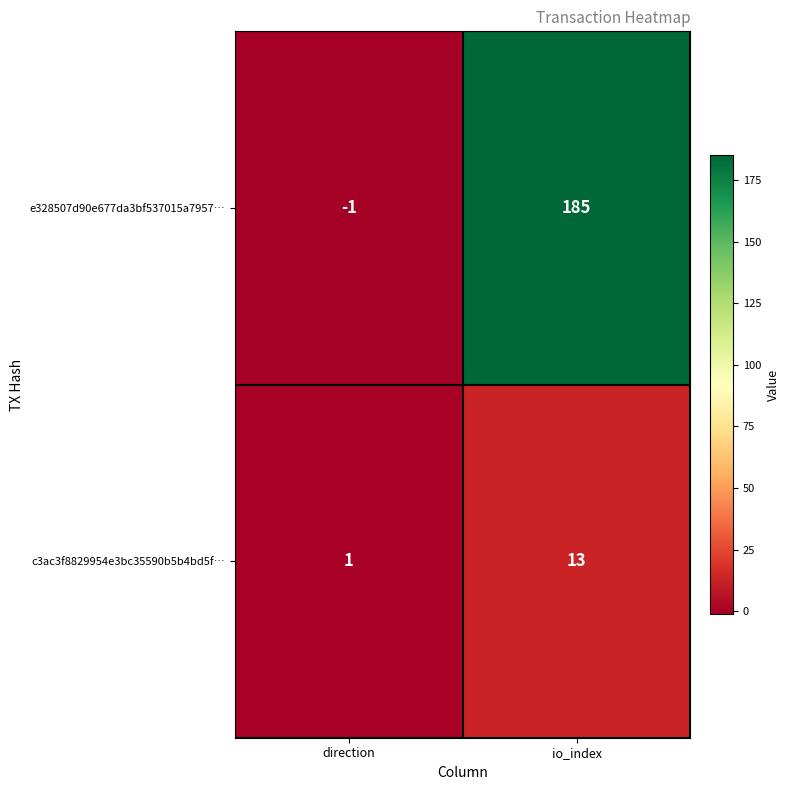

At which category is the sum across all series the highest?

io_index